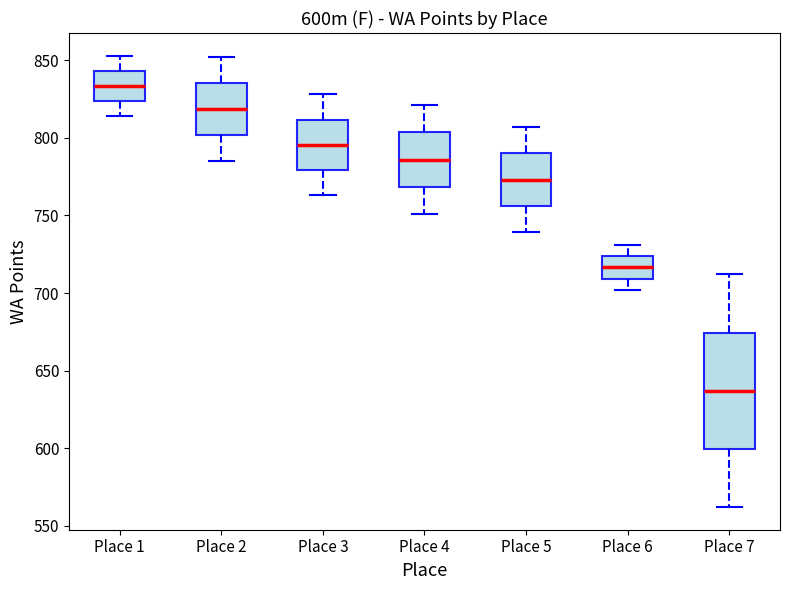

Where does the upper whisker of the box for Place 6 end on the y-axis? The values are not printed on the chart, so give them approximately, as read against the axis.

730